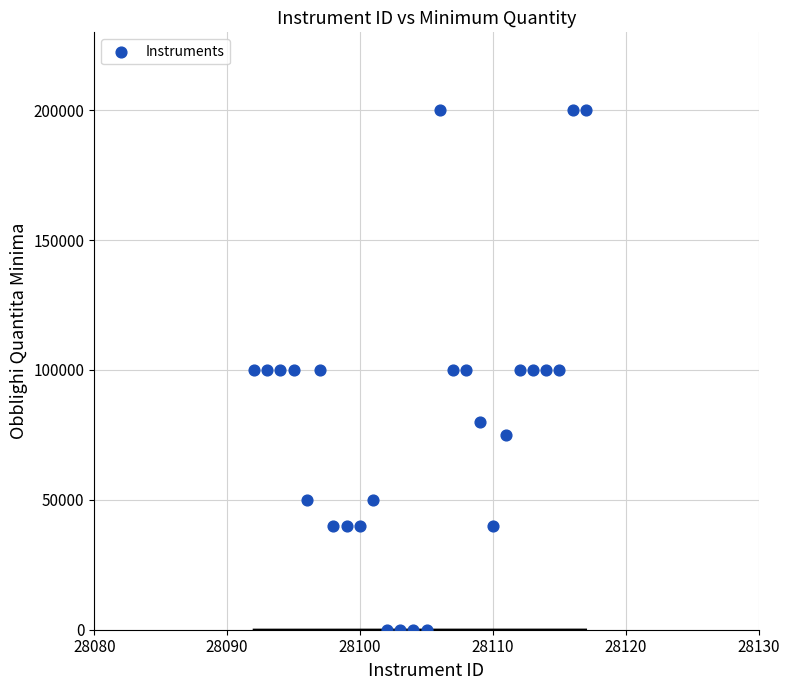

What is the range of Y values (max minus min)?

199990